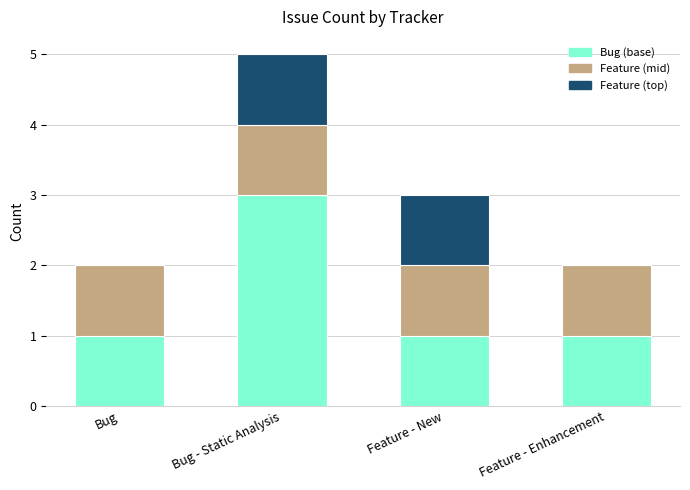

What is the maximum value for Bug (base)?

3